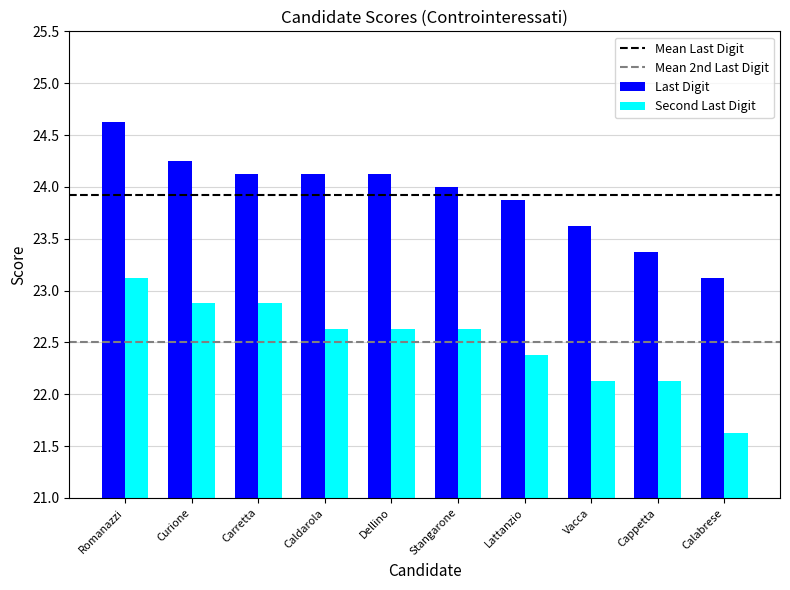

List the series in order of their peak value, lowest first.

Second Last Digit, Last Digit